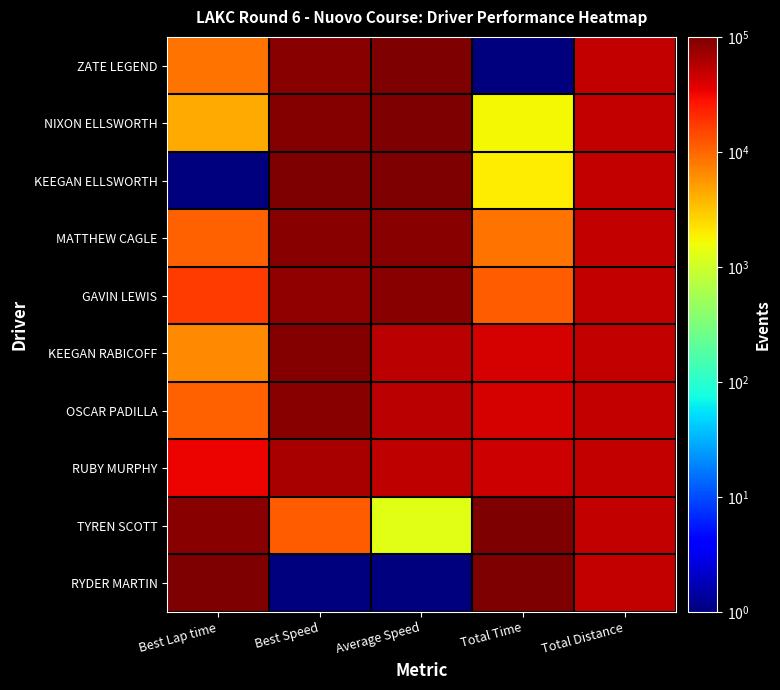

Between Best Lap time and Total Time, which is larger?

Best Lap time